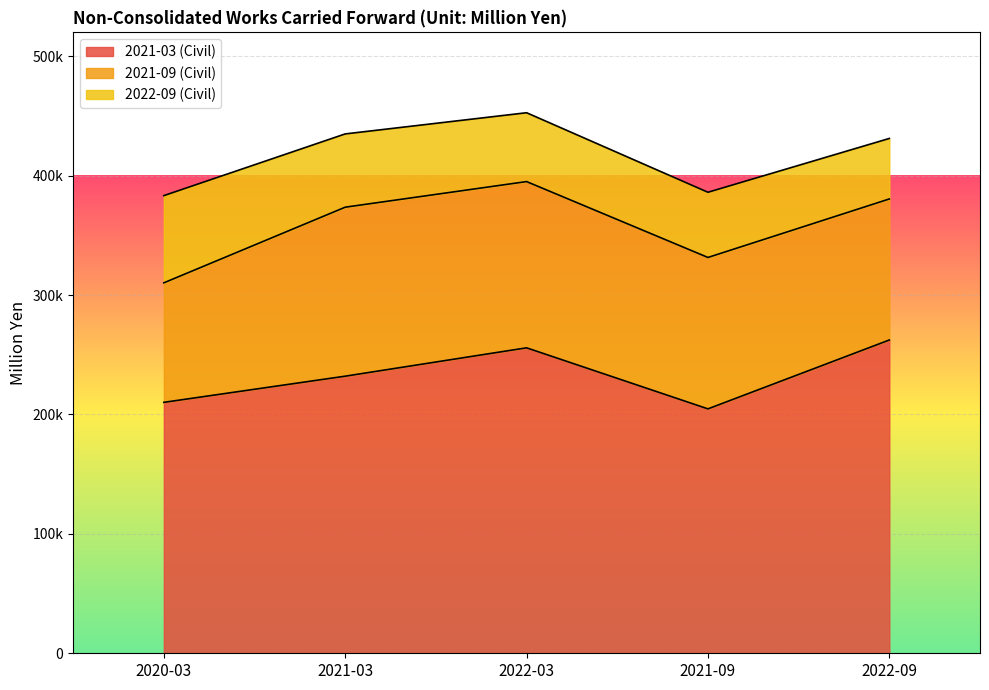

The 2021-03 (Civil) series shows 116801 at 2021-03. True or false?

False